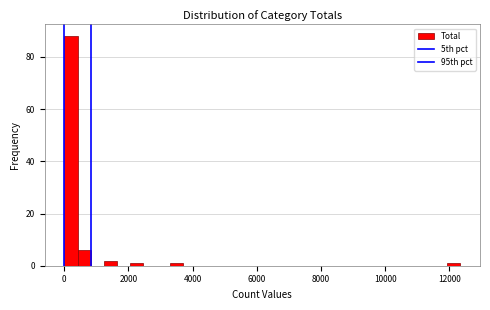

Around what value on the x-axis is the tallest bar? Give the approximate position of its centre, as read against the axis.

200